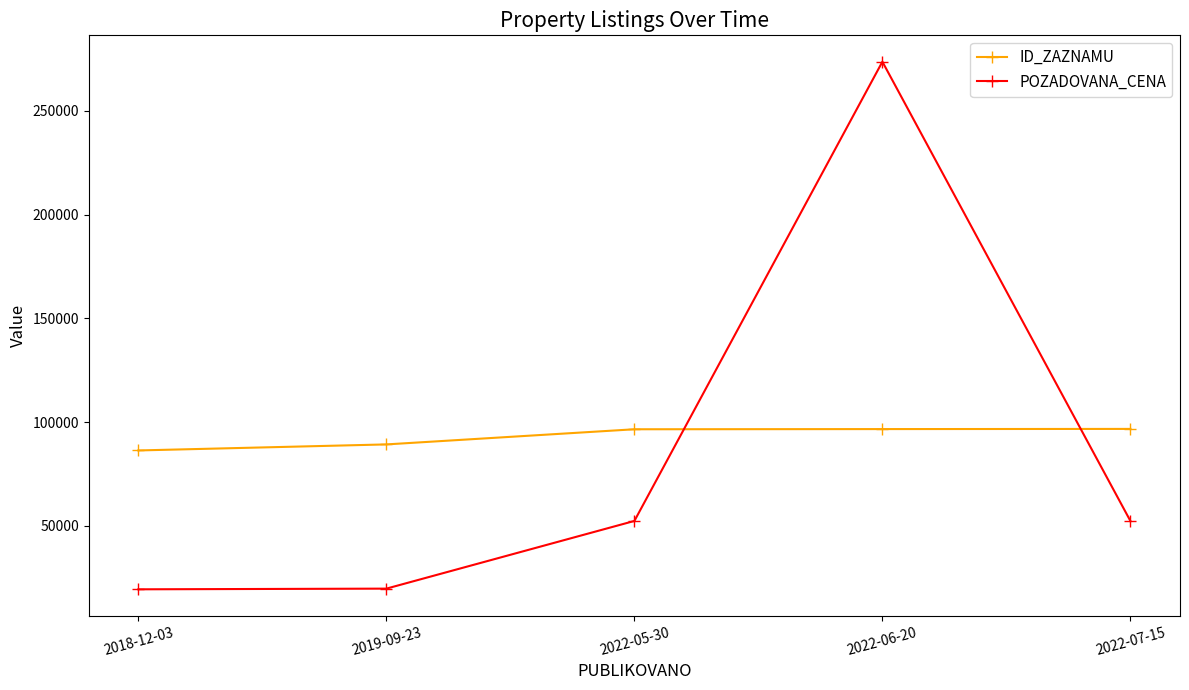

Between which two adjacent categories do ID_ZAZNAMU and POZADOVANA_CENA first intersect?

2022-05-30 and 2022-06-20